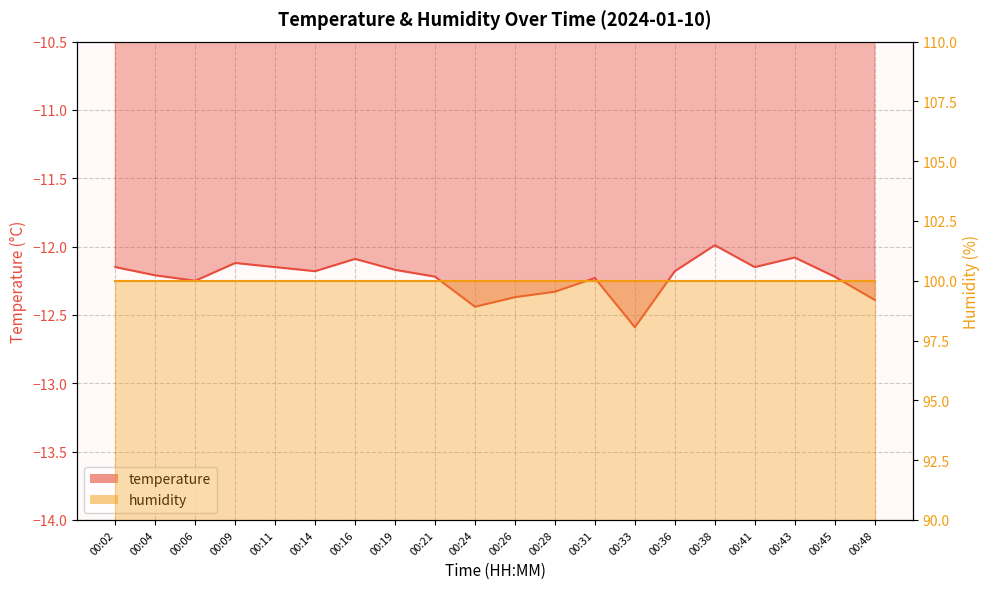

List the labels in order of value, smallest first.

00:33, 00:24, 00:48, 00:26, 00:28, 00:06, 00:31, 00:21, 00:45, 00:04, 00:14, 00:36, 00:19, 00:02, 00:11, 00:41, 00:09, 00:16, 00:43, 00:38